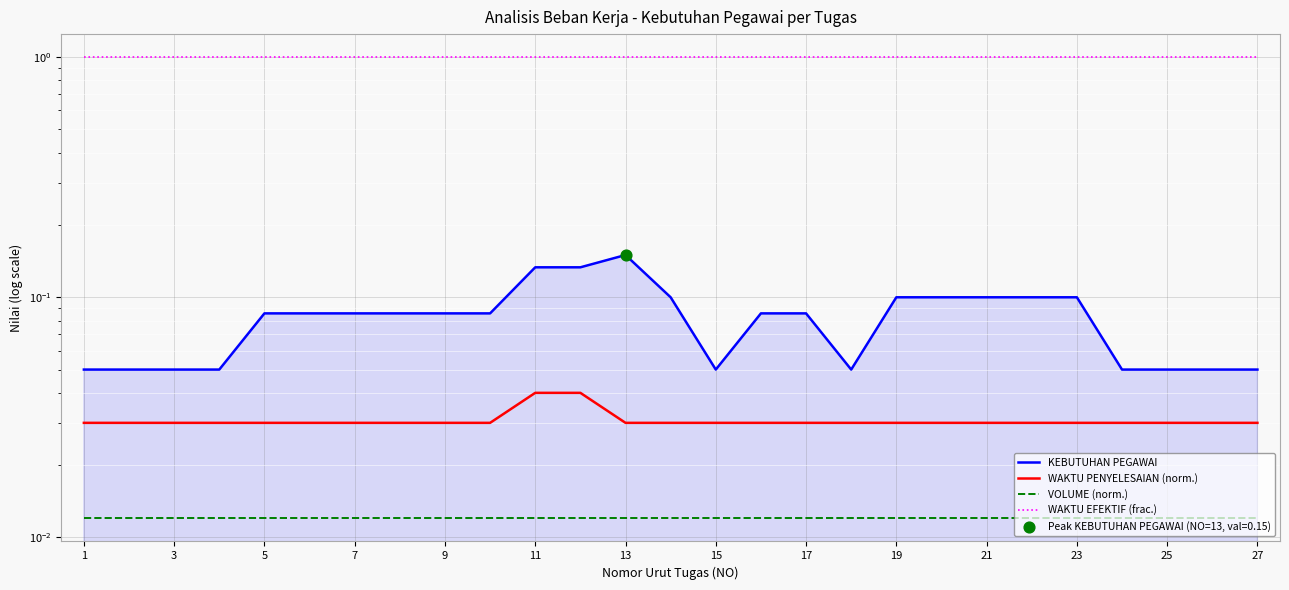

Is the value of KEBUTUHAN PEGAWAI at 3 greater than the value of WAKTU EFEKTIF (frac.) at 7?

No